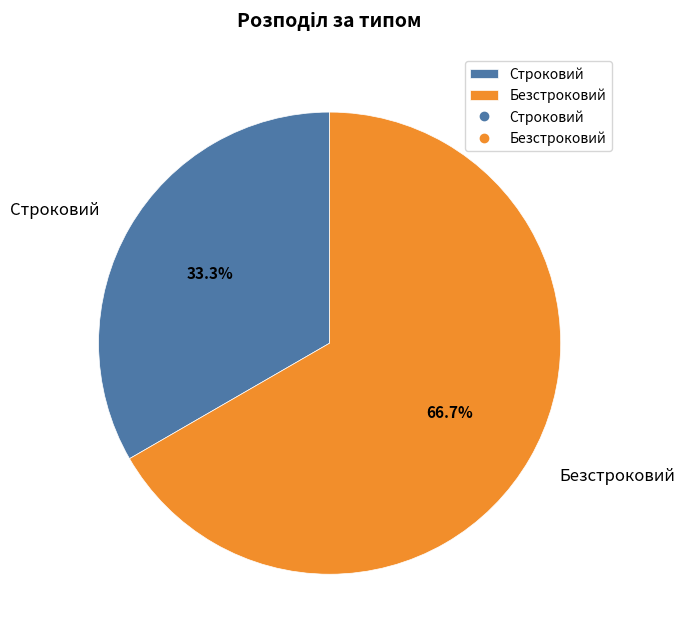

Which category has the biggest portion of the pie?

Безстроковий